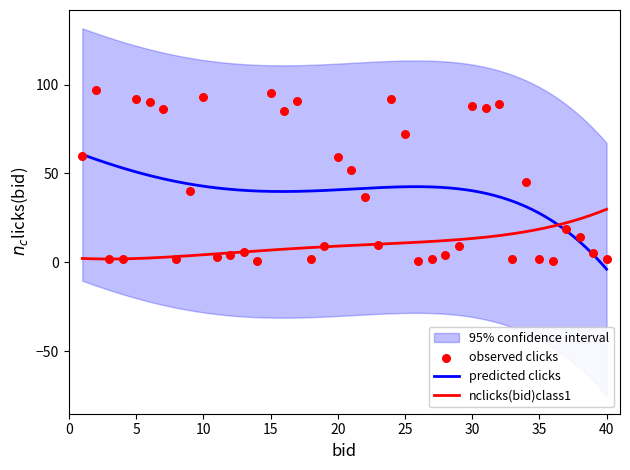

What is the ratio of the value at 2 to the value at 27?

48.5